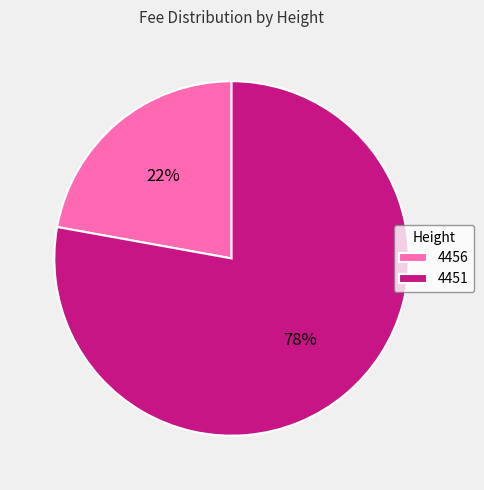

To the nearest percent, what portion does 4451 represent?

78%